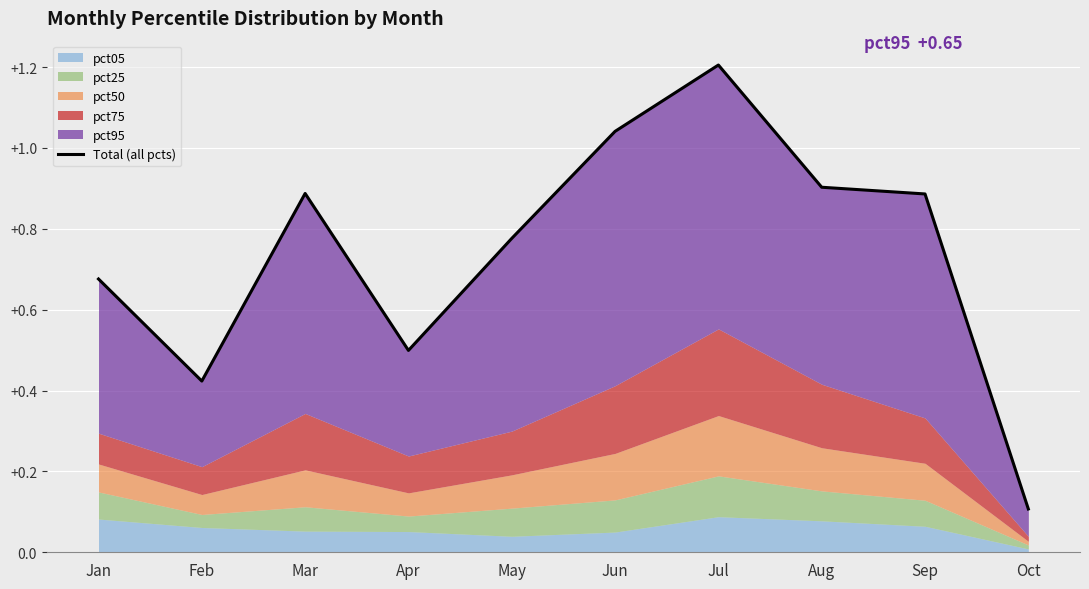

List the labels in order of value, largest first.

Jul, Jun, Aug, Mar, Sep, May, Jan, Apr, Feb, Oct